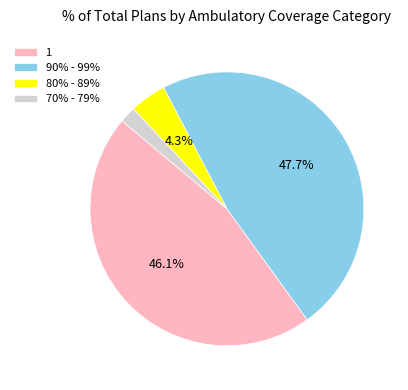

How many segments does this pie chart have?

4